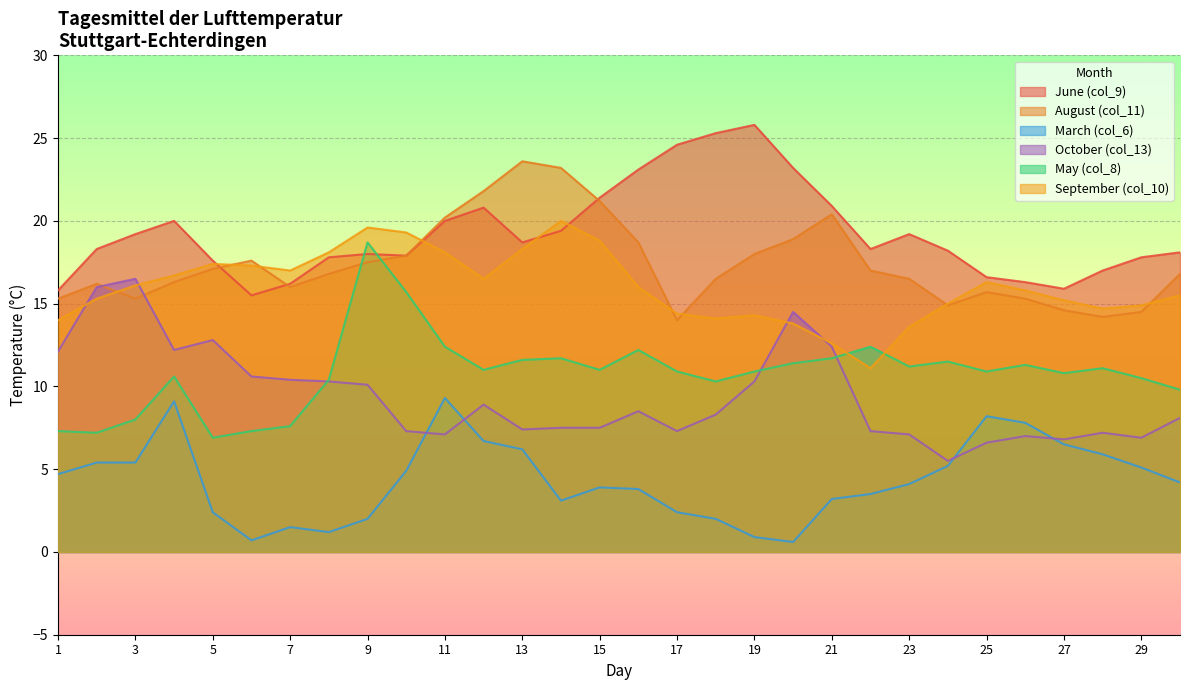

How many lines are shown in the chart?

6